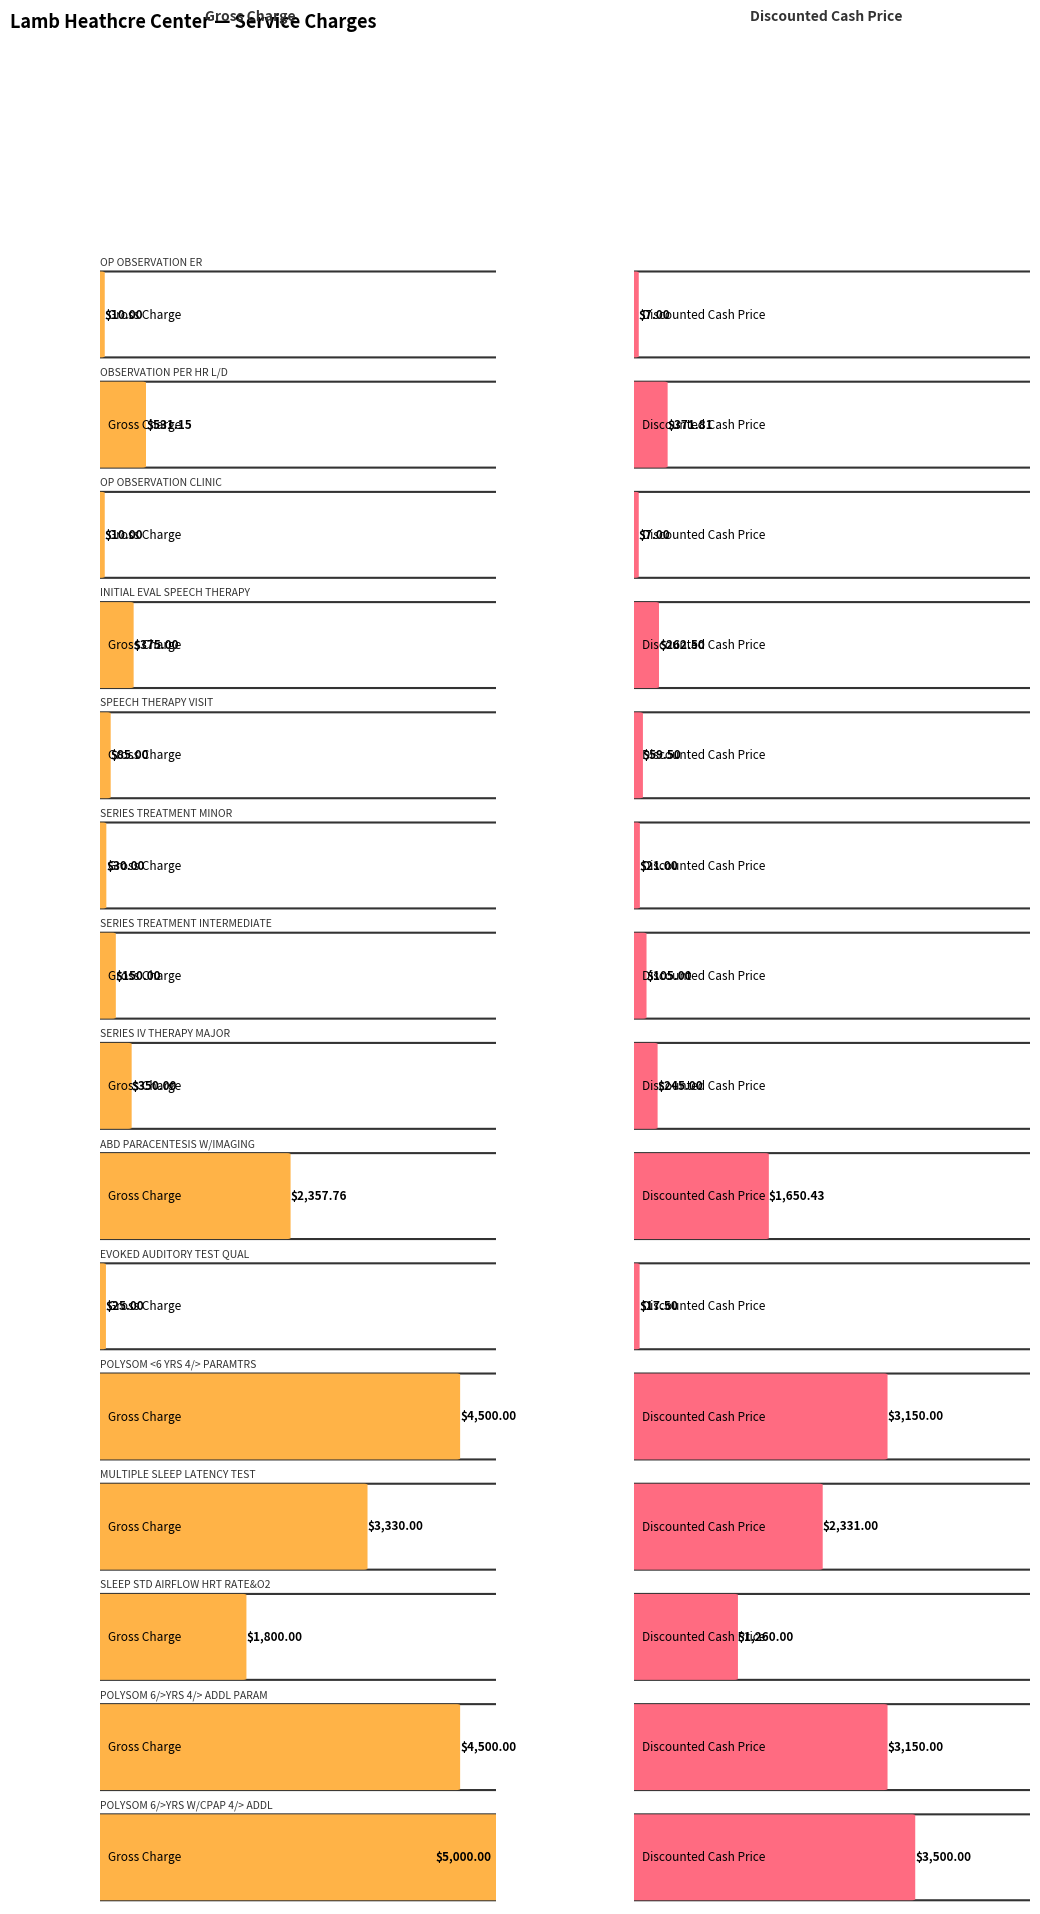

What are all the series names shown in the legend?

Gross Charge, Discounted Cash Price